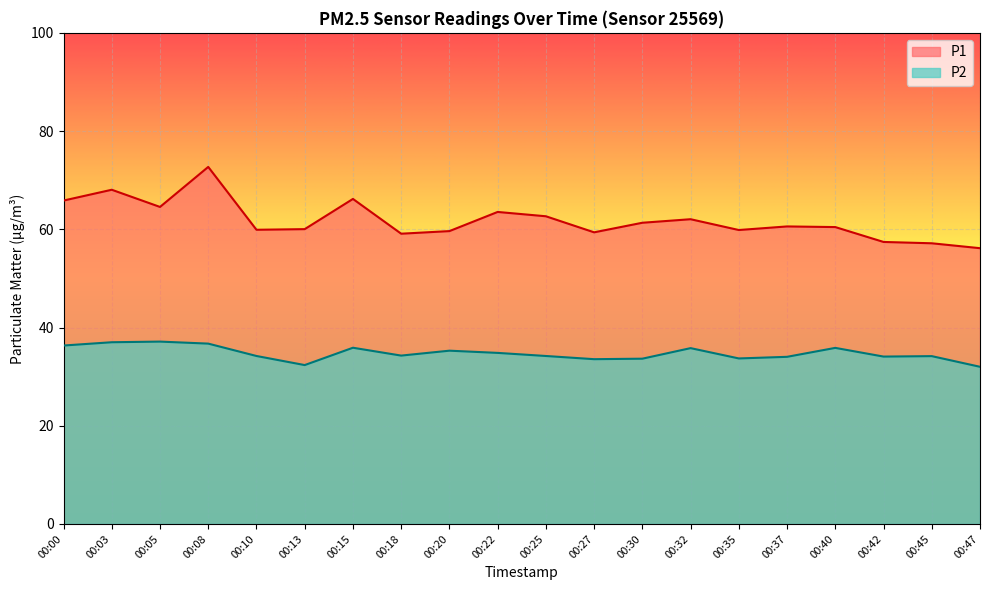

Which has a higher value, 00:40 or 00:20?

00:40